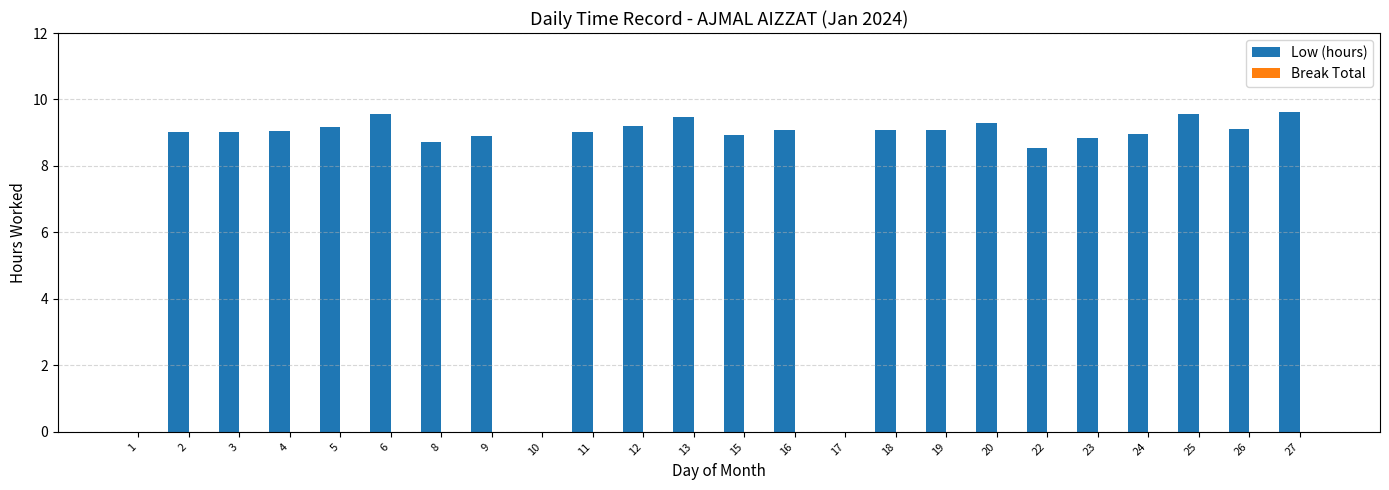

Are the bars horizontal?

No